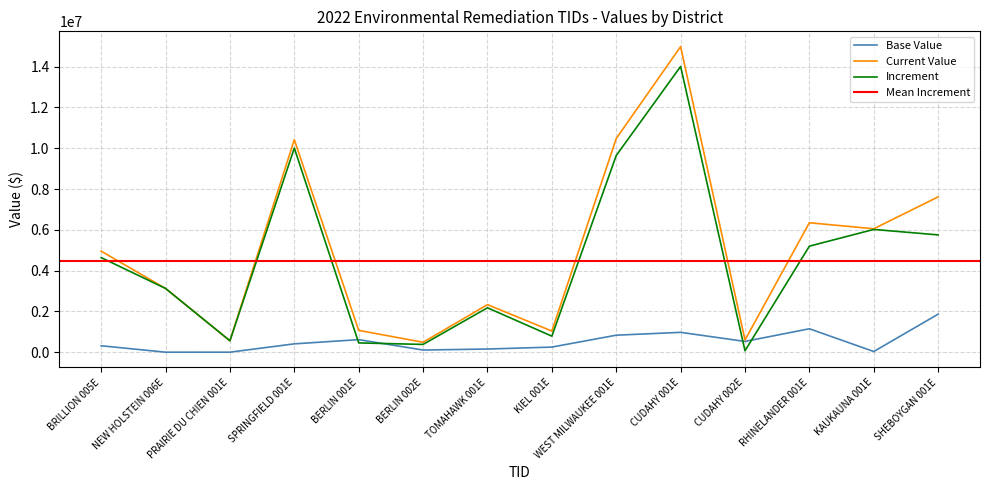

What position from the left is NEW HOLSTEIN 006E?

2